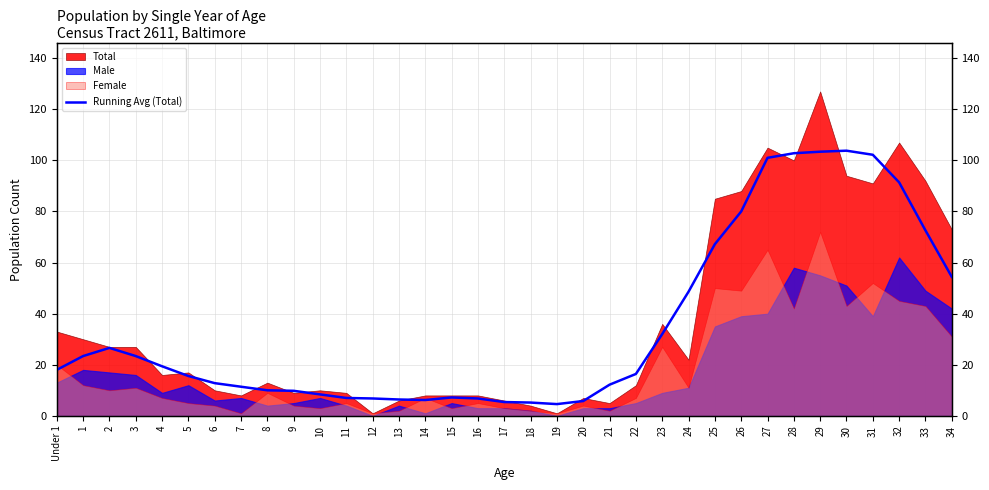

At which label does the data first exceed 16?

Under 1